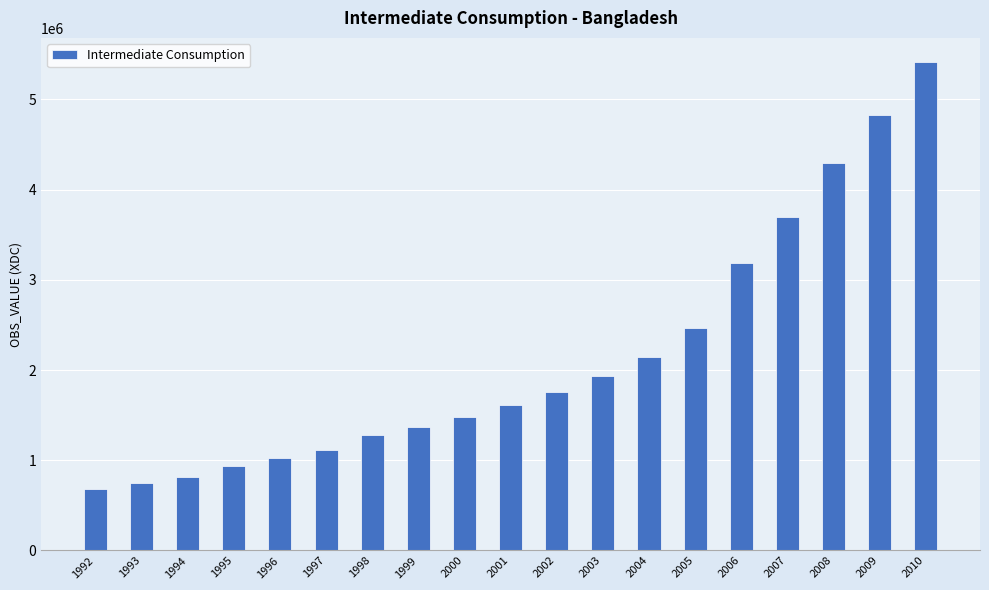

At which category does the chart reach its minimum across all series?

1992